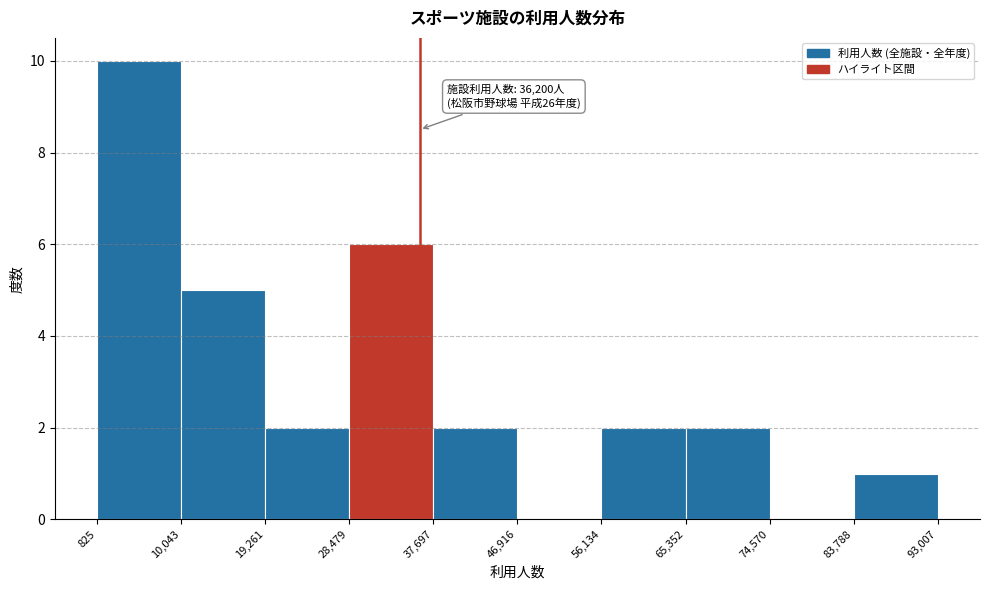

Which range on the x-axis has the tallest bar?

825 to 10,043